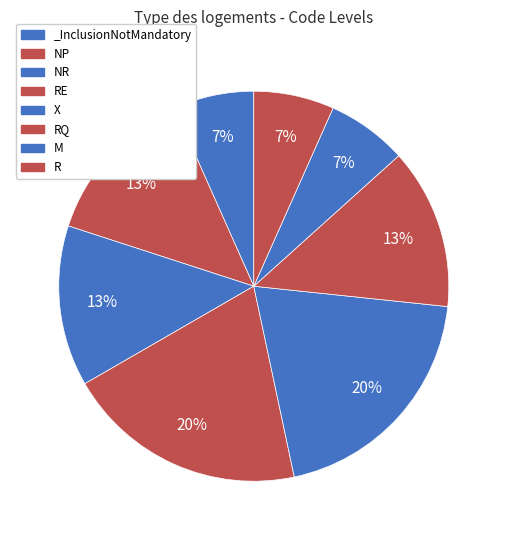

Which has a higher value, RQ or RE?

RE